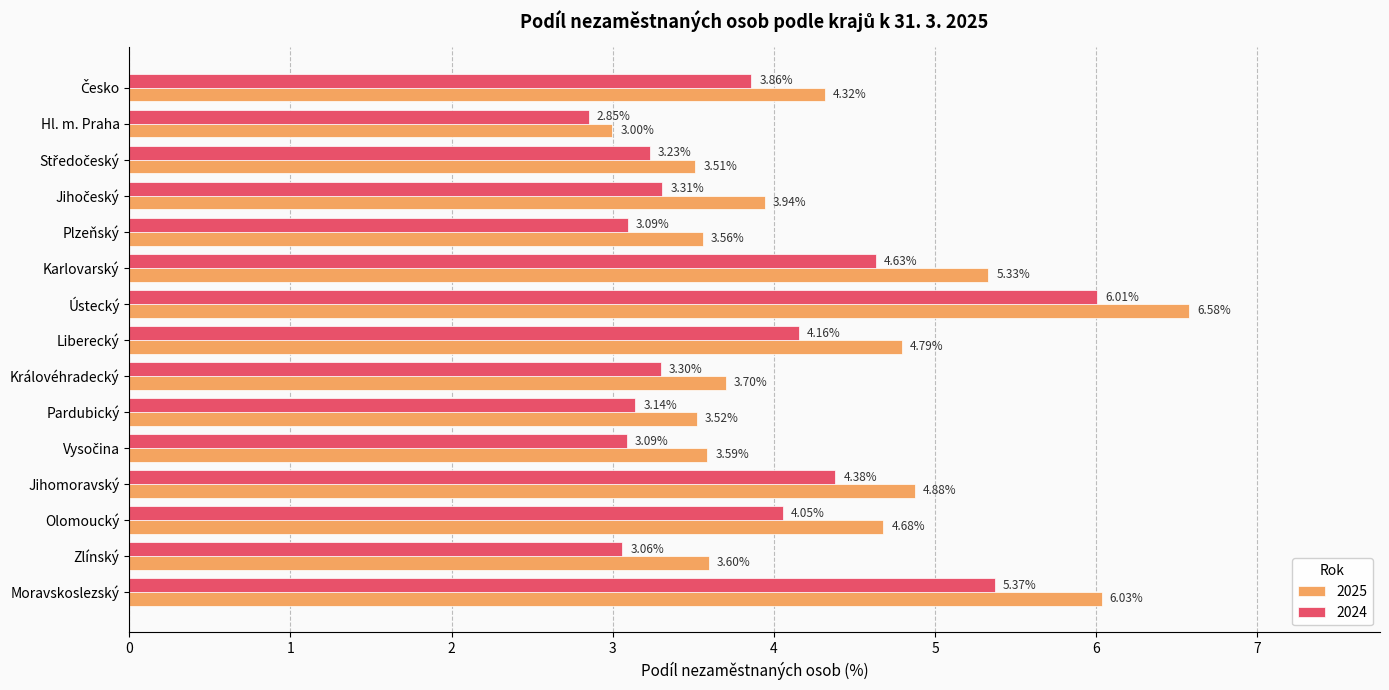

Where is 2024 nearest to the value 4?

Olomoucký